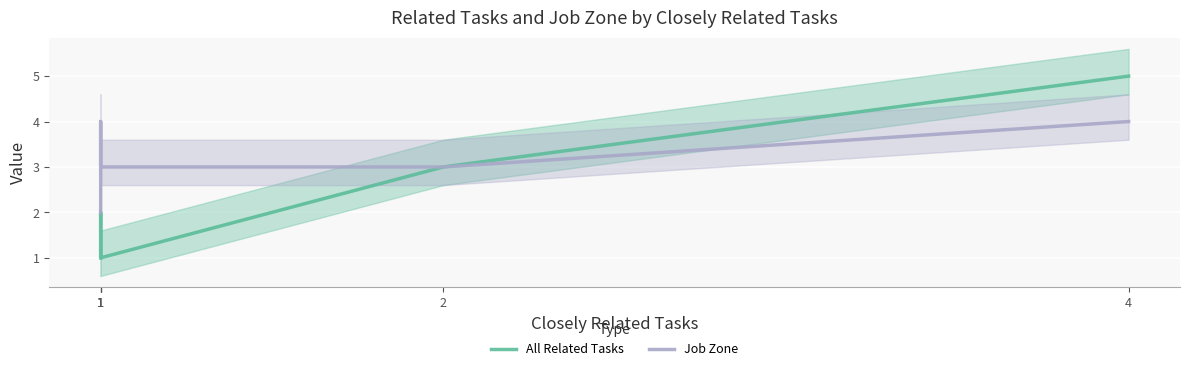

What is the lowest value of the Job Zone series?

2